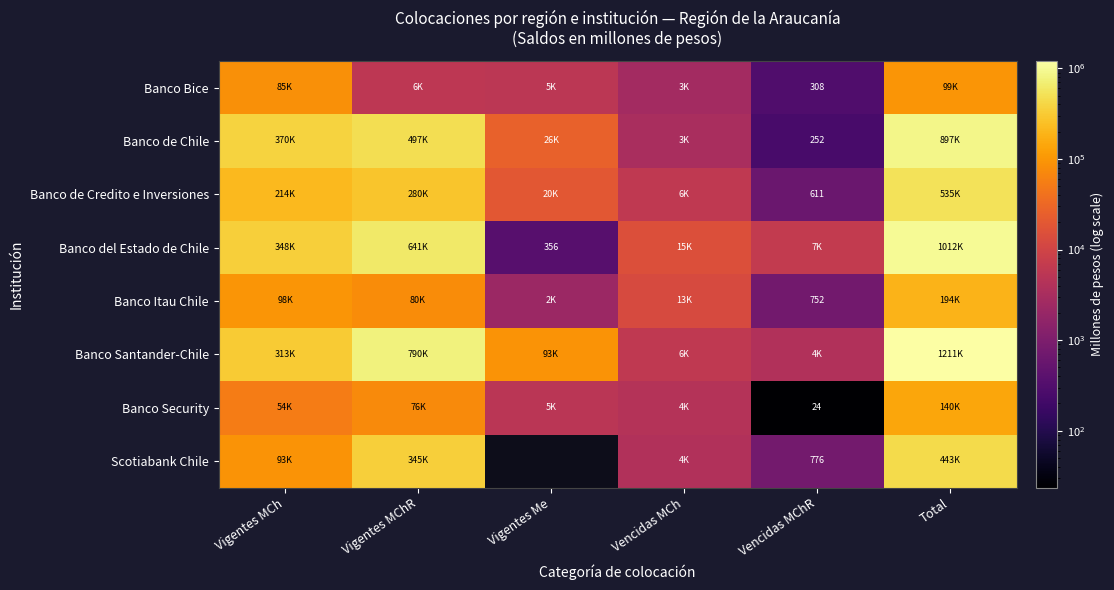

What is the difference between the maximum and minimum values in the Banco de Chile series?

896779.1